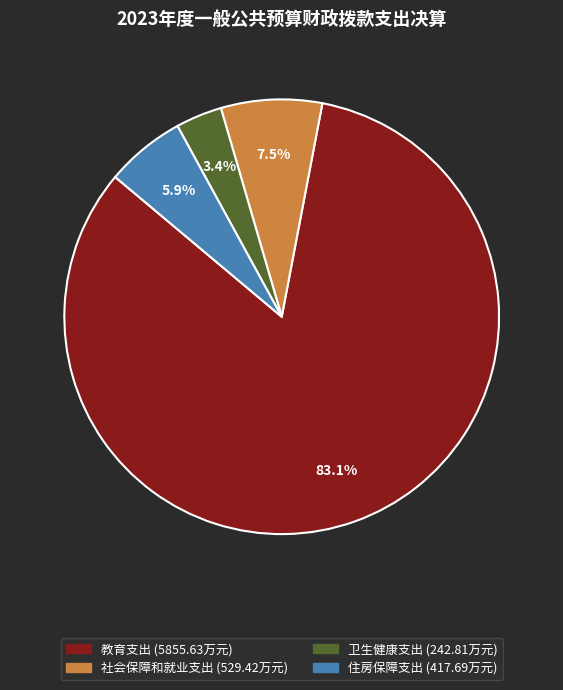

The 教育支出 slice represents 73% of the pie. True or false?

False